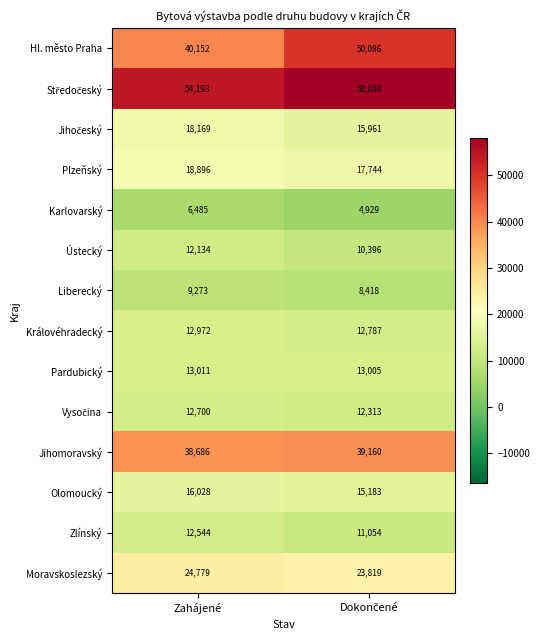

What value does the Jihomoravský series have at Zahájené?

38686